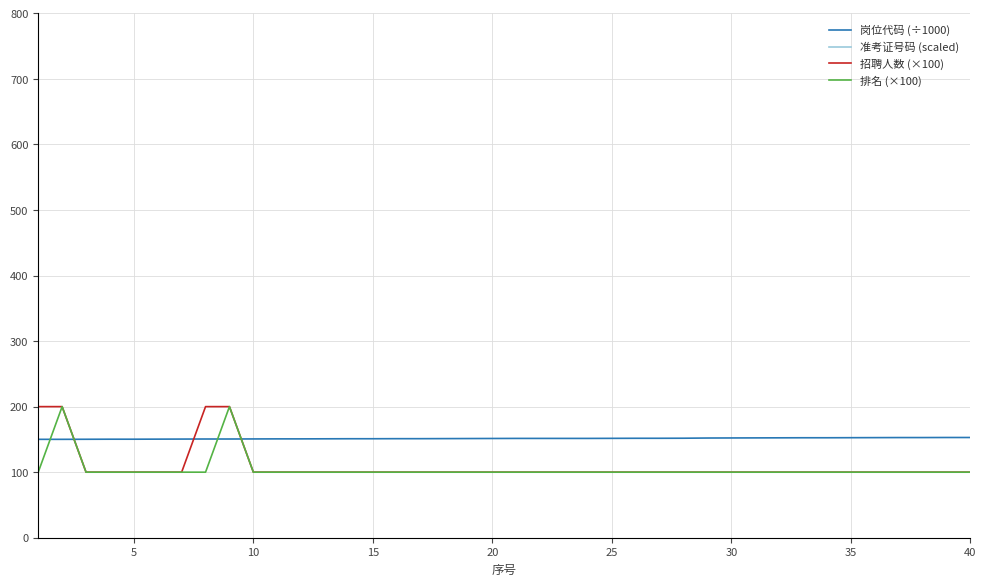

Rank the series by their maximum value, from lowest to highest.

岗位代码 (÷1000), 招聘人数 (×100), 排名 (×100), 准考证号码 (scaled)